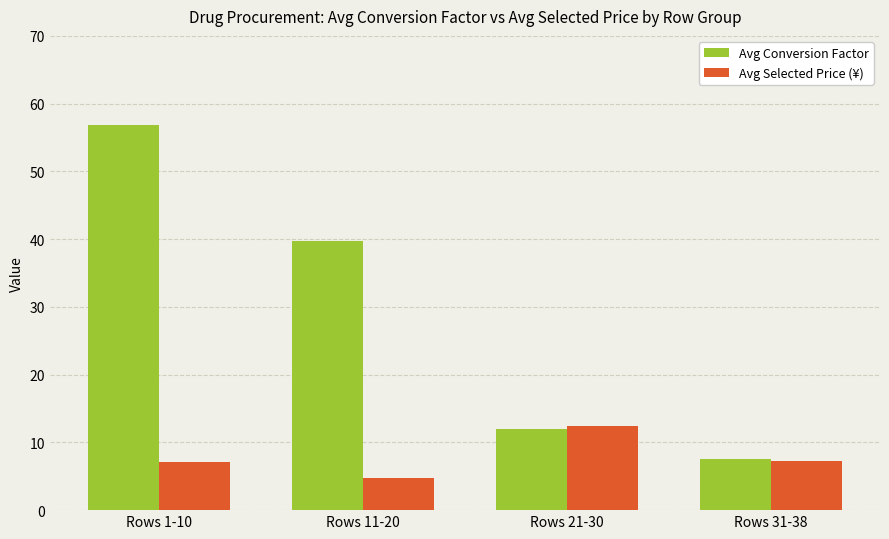

At which category does the chart reach its peak across all series?

Rows 1-10